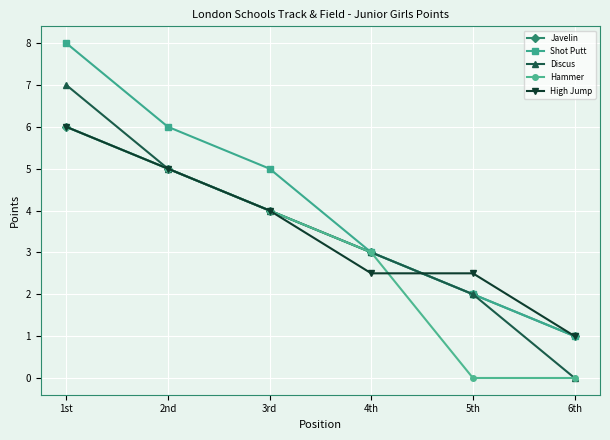

Which series changed the most between 2nd and 5th?

Hammer